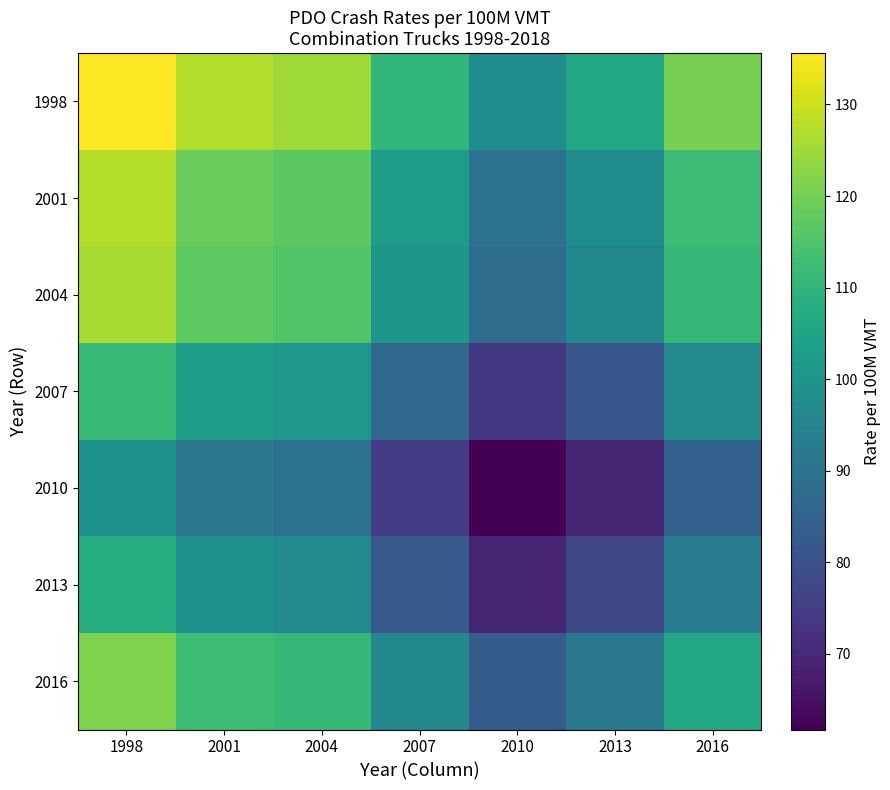

Reading left to right, extract all data points from this chart.

1998: 1998=135.6	2001=127.0	2004=125.2	2007=110.5	2010=97.7	2013=105.7	2016=120.5
2001: 1998=127.5	2001=118.8	2004=117.0	2007=102.3	2010=89.5	2013=97.5	2016=112.4
2004: 1998=126.1	2001=117.4	2004=115.6	2007=100.9	2010=88.1	2013=96.1	2016=111.0
2007: 1998=111.6	2001=102.9	2004=101.2	2007=86.4	2010=73.7	2013=81.7	2016=96.5
2010: 1998=99.7	2001=91.0	2004=89.2	2007=74.5	2010=61.8	2013=69.8	2016=84.6
2013: 1998=107.4	2001=98.8	2004=97.0	2007=82.2	2010=69.5	2013=77.5	2016=92.3
2016: 1998=121.2	2001=112.6	2004=110.8	2007=96.1	2010=83.3	2013=91.3	2016=106.2